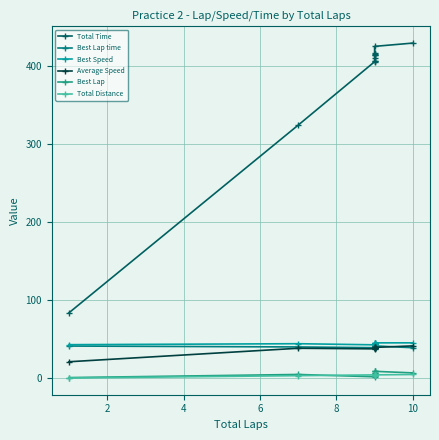

The Total Distance series shows 1.3 at 4. True or false?

False